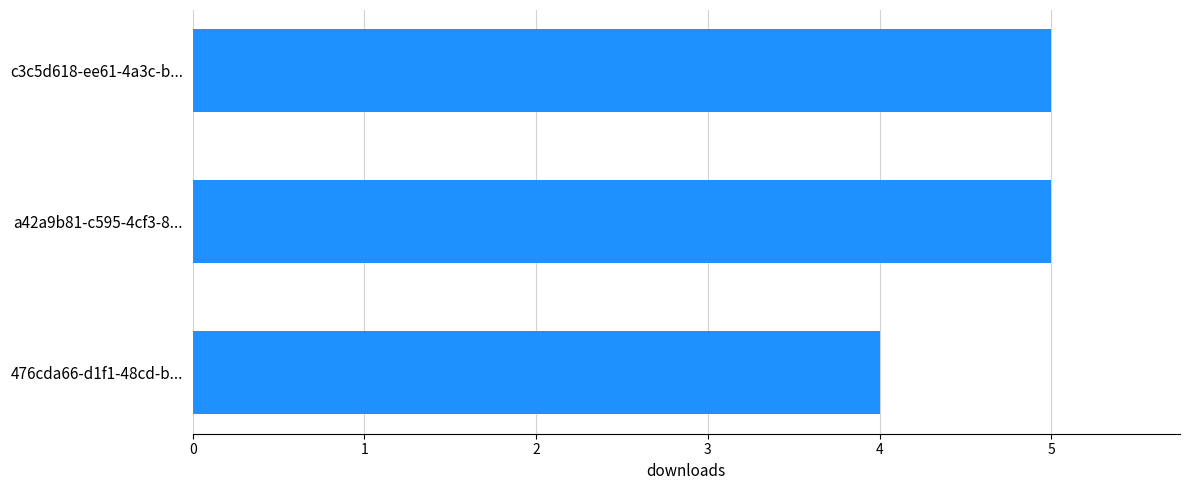

How many bars are there in total?

3